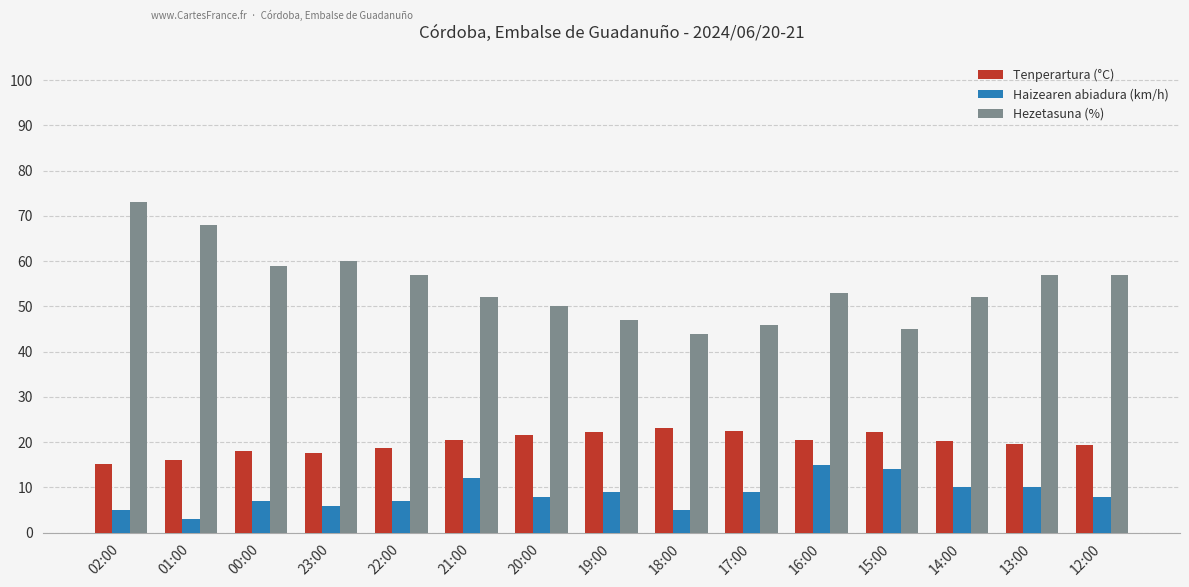

At 20:00, list the series in order from largest to smallest.

Hezetasuna (%), Tenperartura (°C), Haizearen abiadura (km/h)